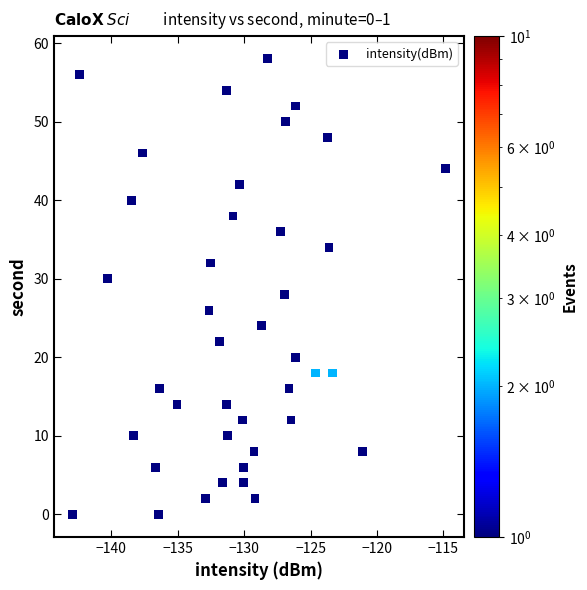

What is the range of Y values (max minus min)?

58